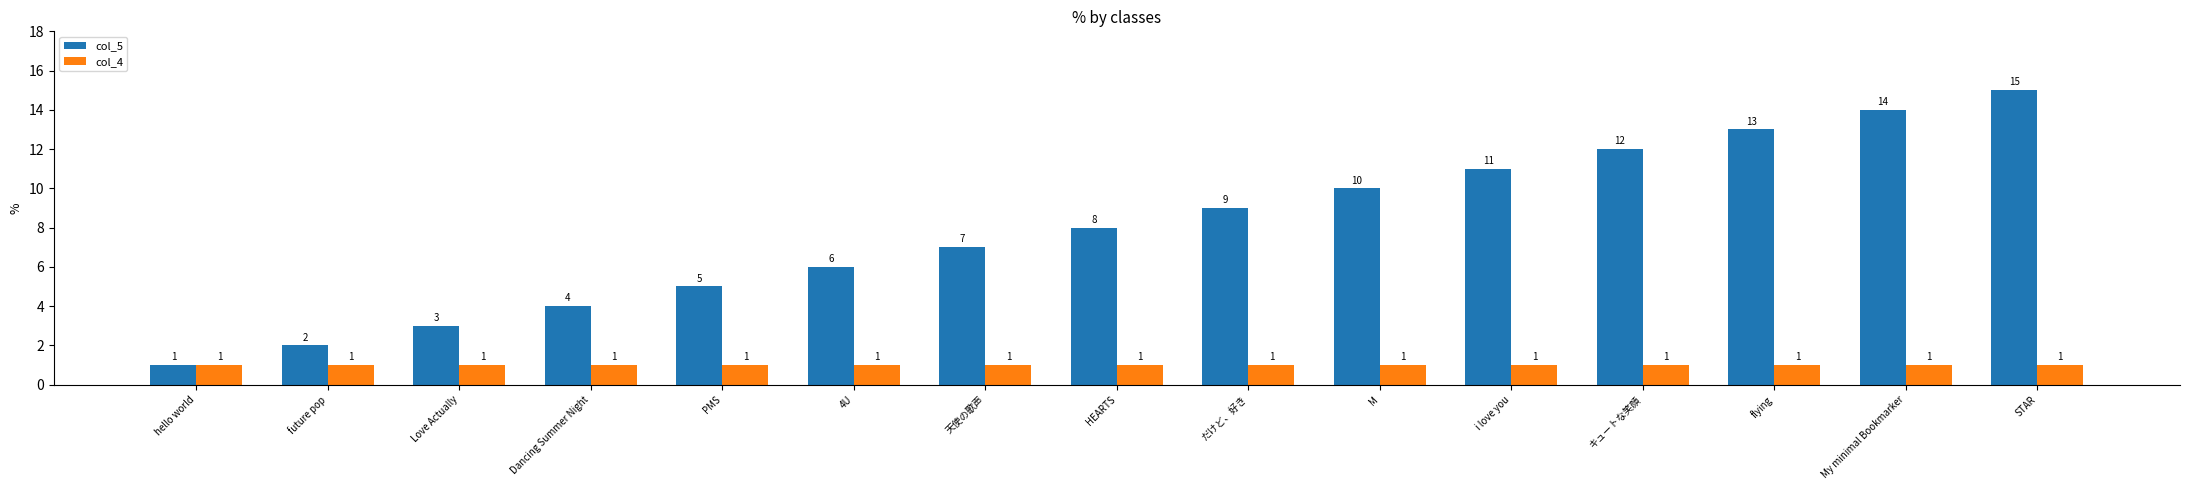

Between HEARTS and だけど、好き, which series saw the biggest shift?

col_5